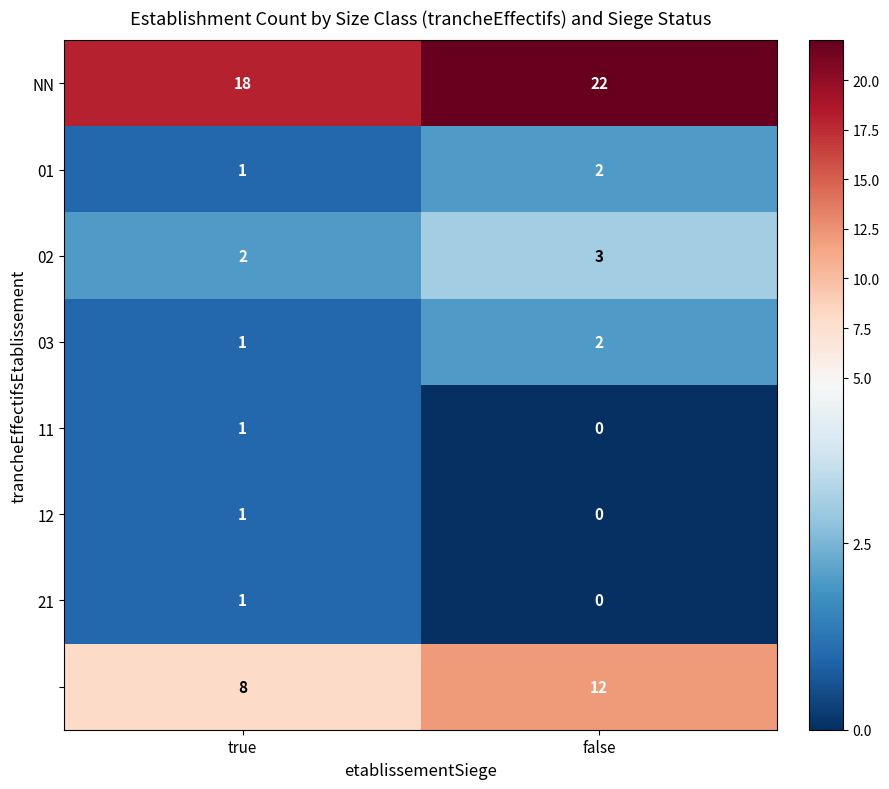

What is the greatest value displayed?

22